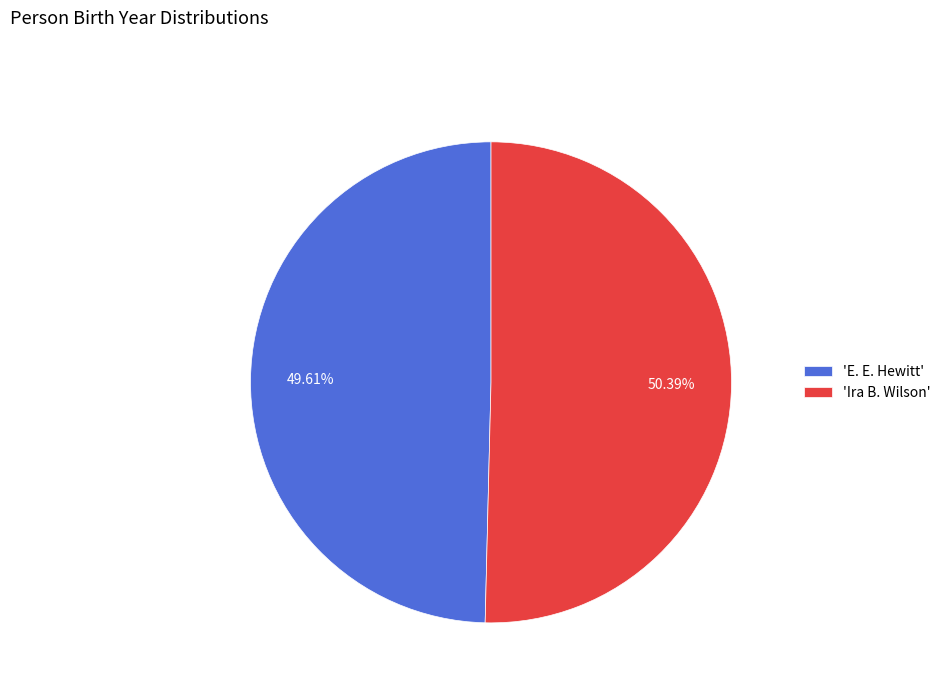

Which slice is the smallest?

'E. E. Hewitt'